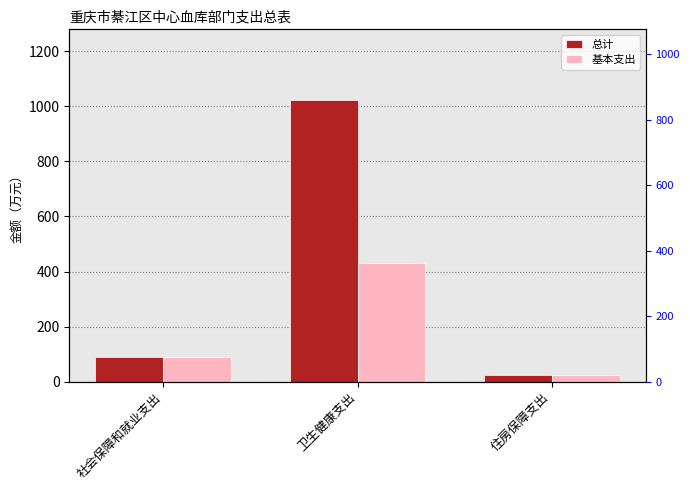

List the labels in order of 总计 value, smallest first.

住房保障支出, 社会保障和就业支出, 卫生健康支出